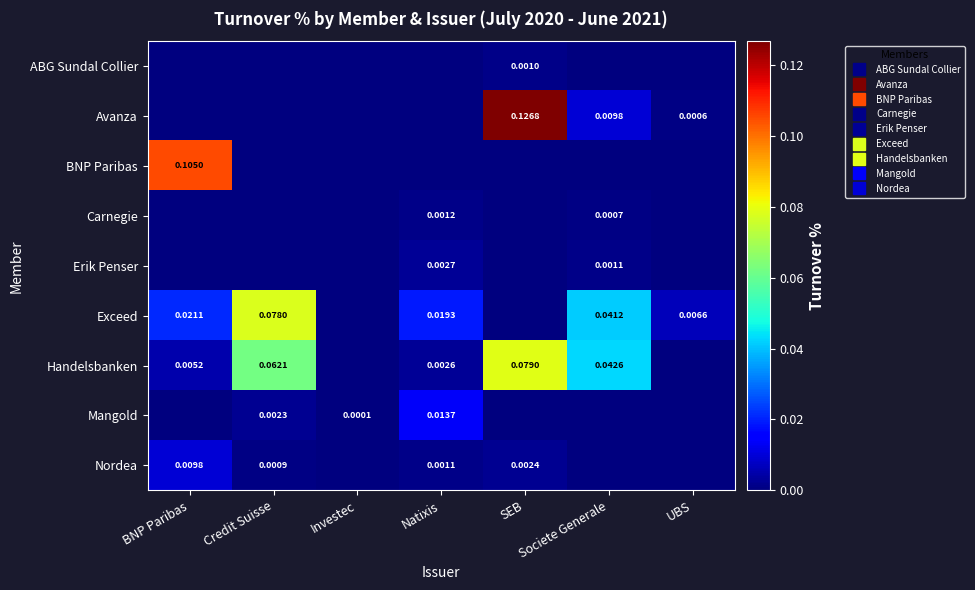

List the series in order of their peak value, highest first.

Avanza, BNP Paribas, Handelsbanken, Exceed, Mangold, Nordea, Erik Penser, Carnegie, ABG Sundal Collier